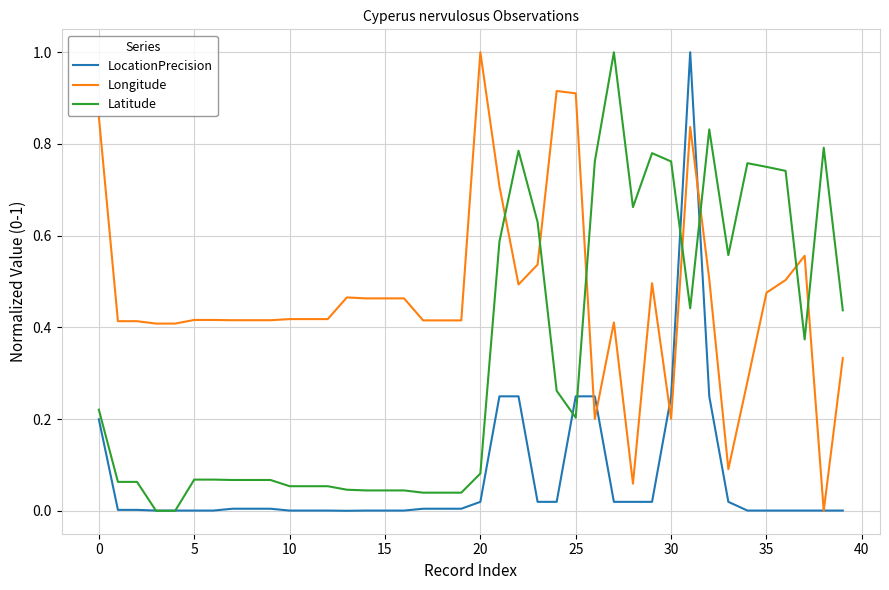

After their last crossing, which series has the higher values: Longitude or Latitude?

Latitude